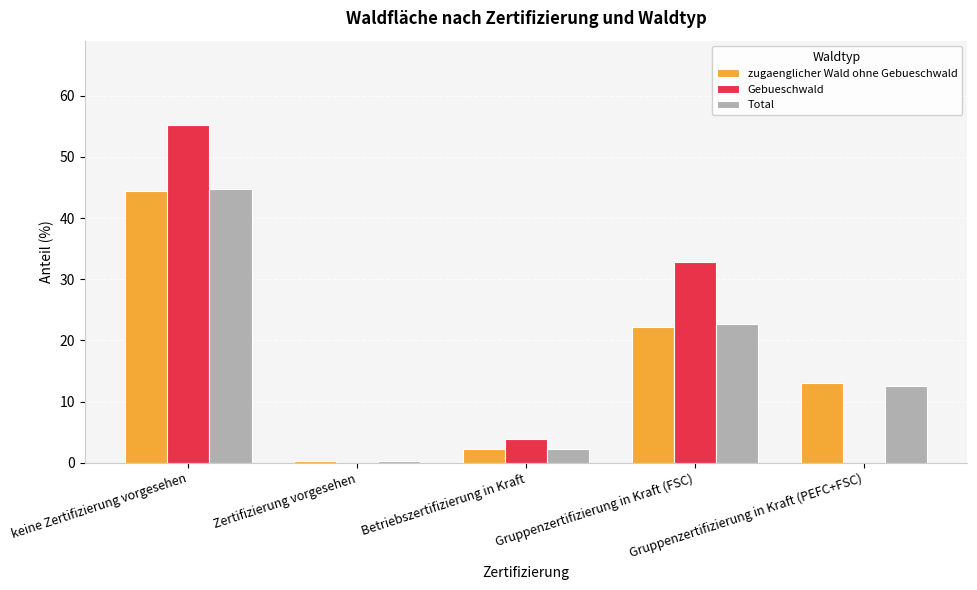

What is the total value across all series at keine Zertifizierung vorgesehen?

144.4